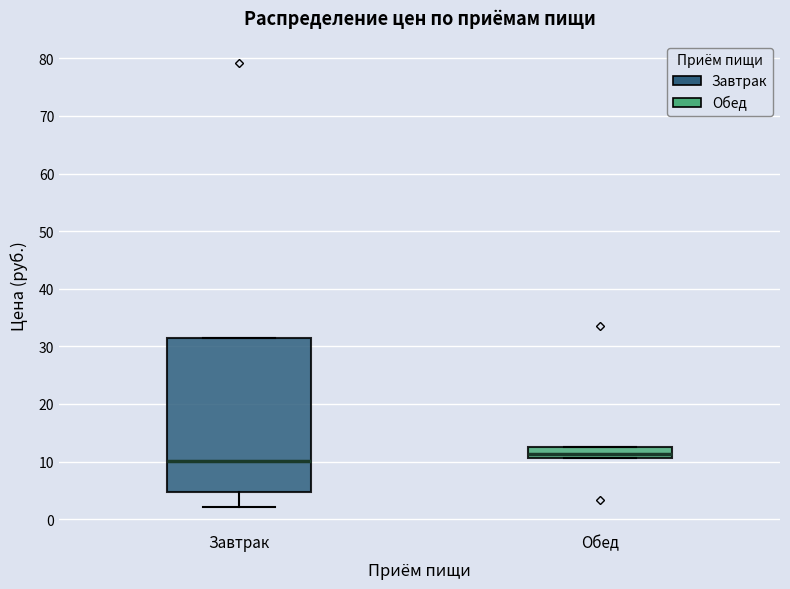

Which box is the tallest, from its lower edge to its upper edge?

Завтрак